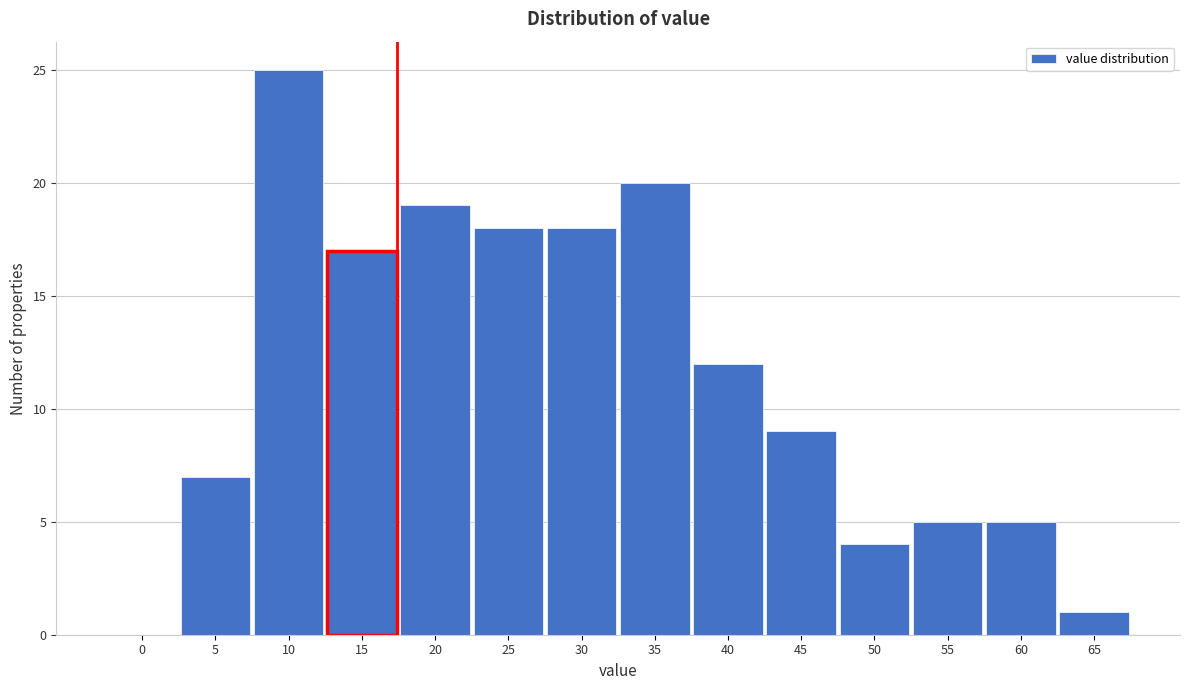

Reading left to right, extract all data points from this chart.

0=0	5=7	10=25	15=17	20=19	25=18	30=18	35=20	40=12	45=9	50=4	55=5	60=5	65=1